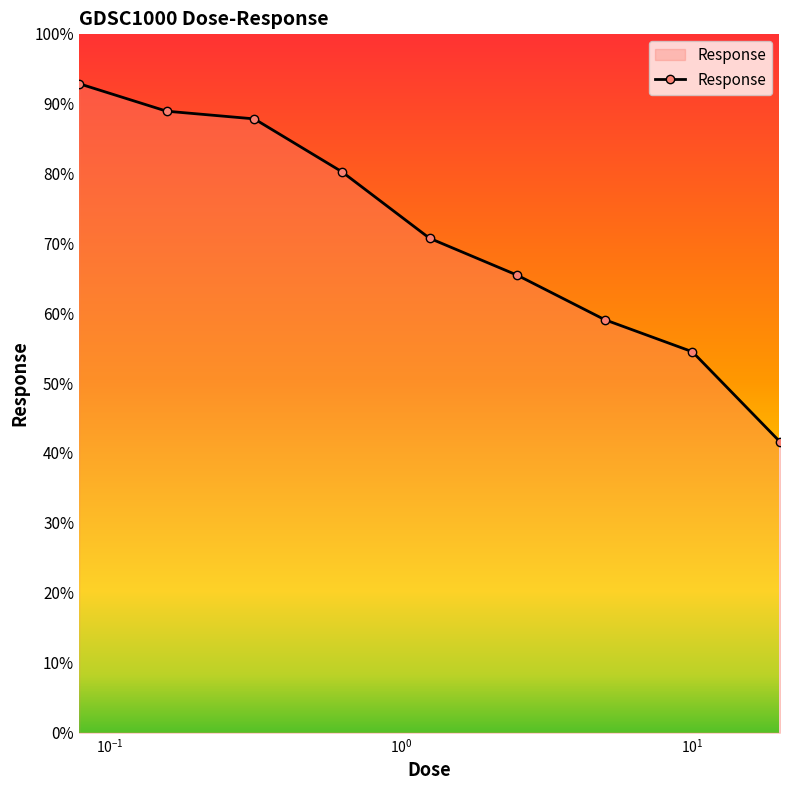

What is the value of the 9th point from the left?

41.6